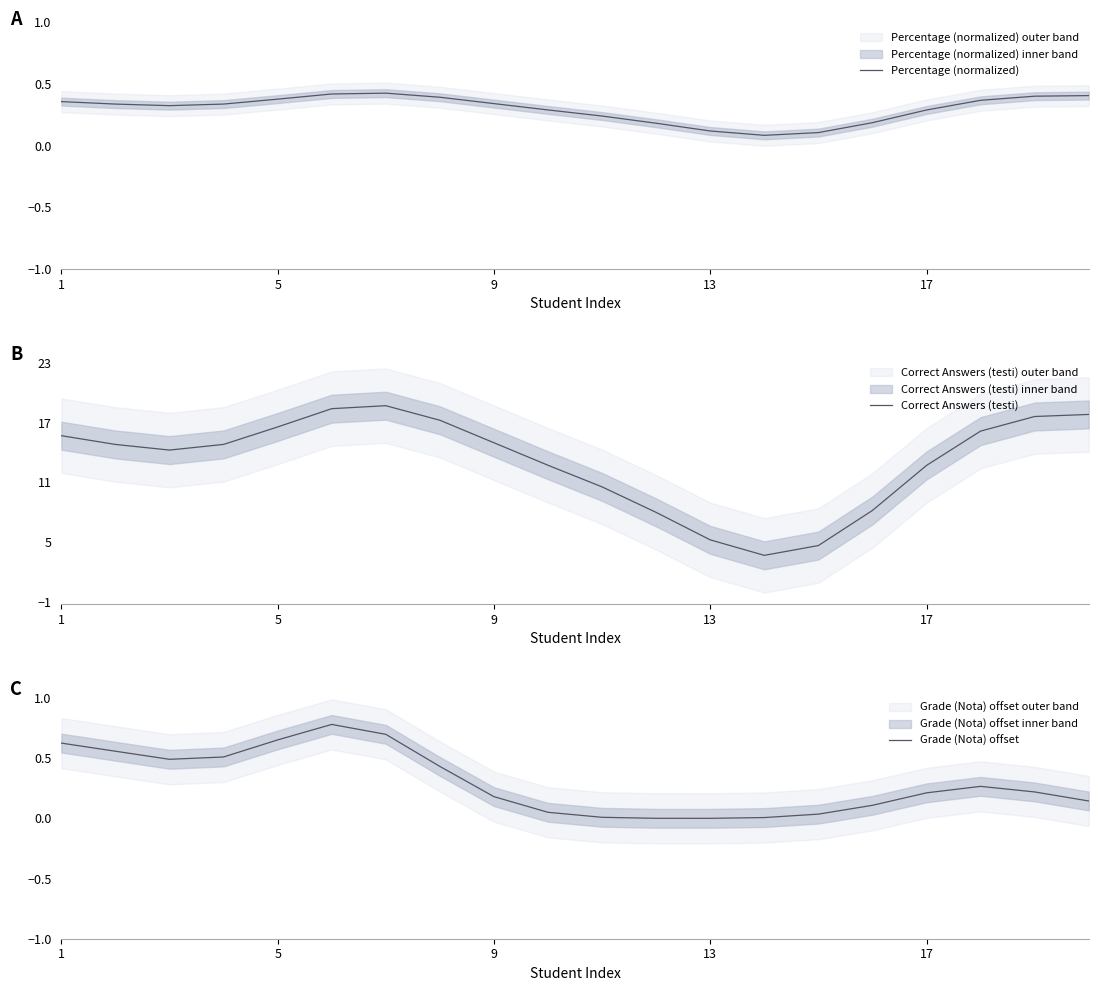

True or false: Percentage (normalized) and Correct Answers (testi) intersect in this chart.

False